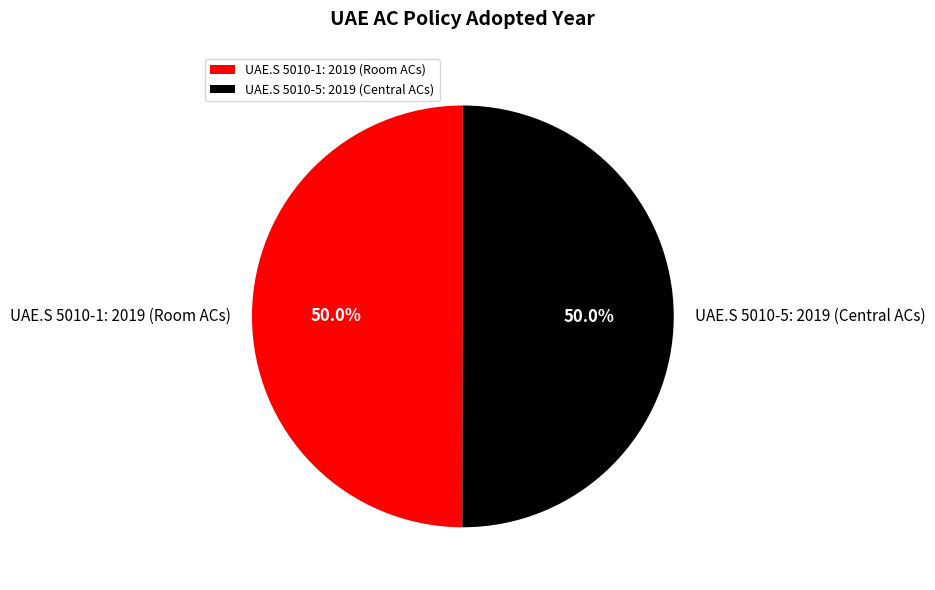

How much of the chart is everything except UAE.S 5010-5: 2019 (Central ACs)?

50.0%